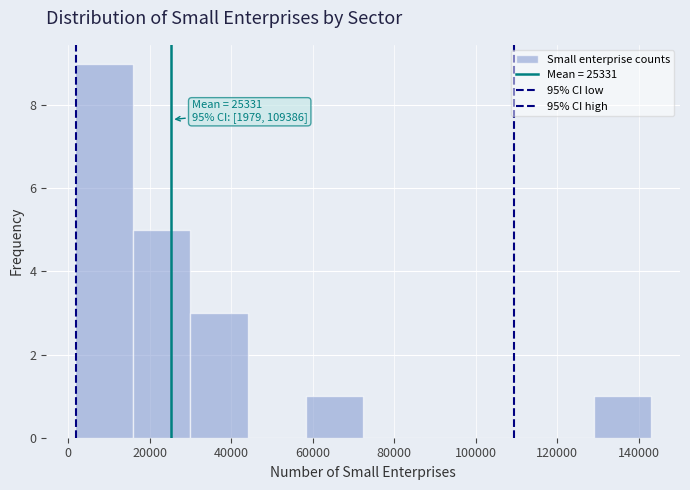

Which range on the x-axis has the tallest bar?

2000 to 16000